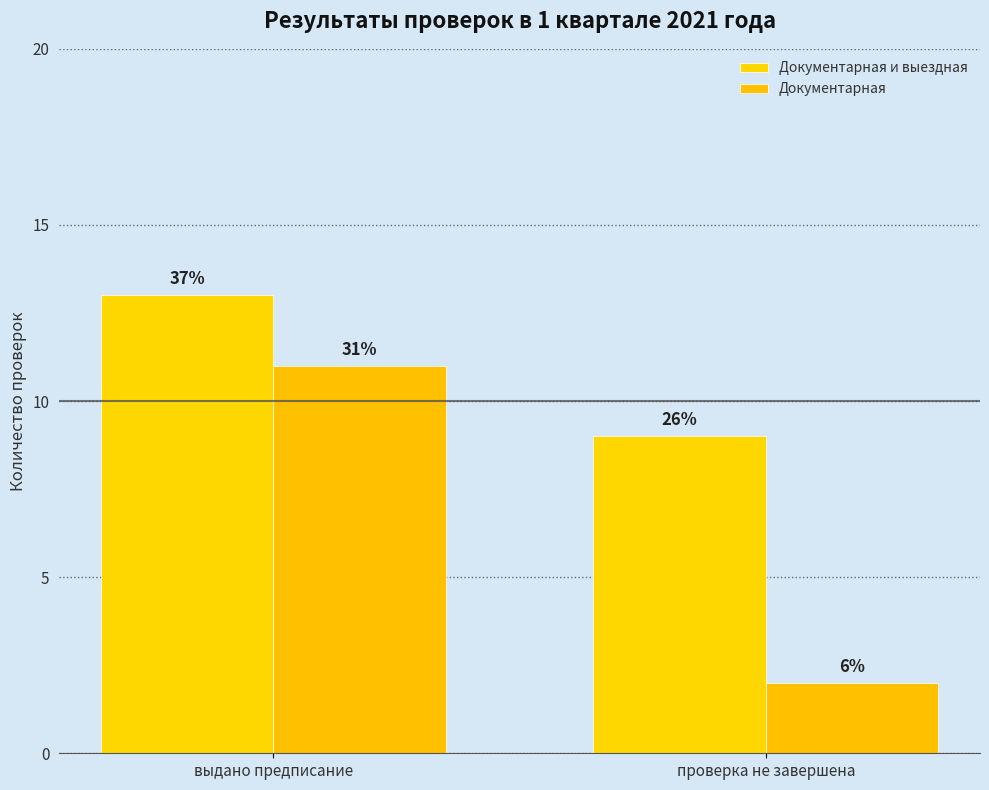

List the series in order of their peak value, lowest first.

Документарная, Документарная и выездная